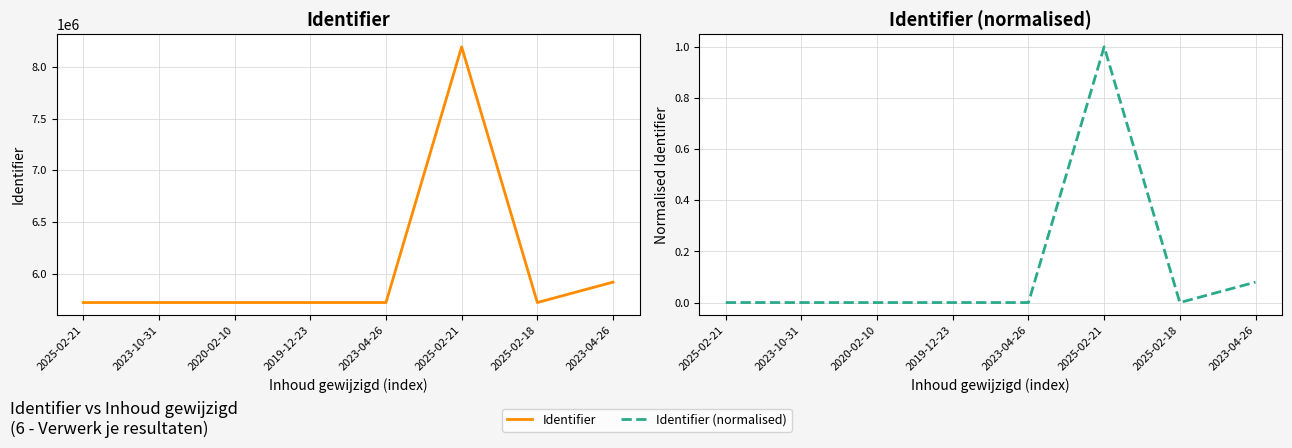

True or false: Identifier has more than 1 interior local peaks.

False